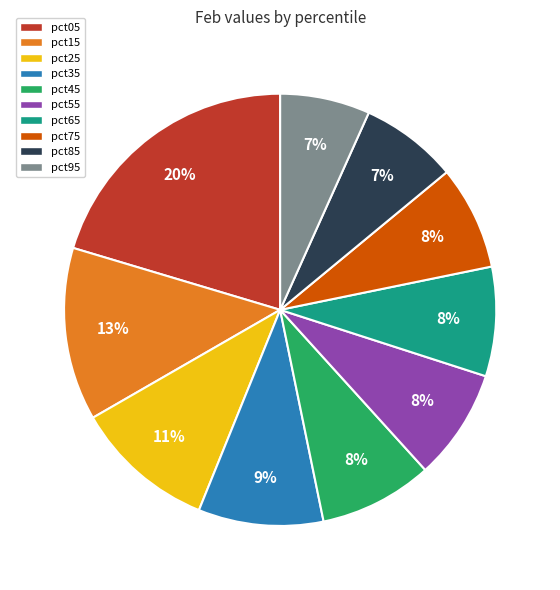

What is the largest slice in the pie chart?

pct05